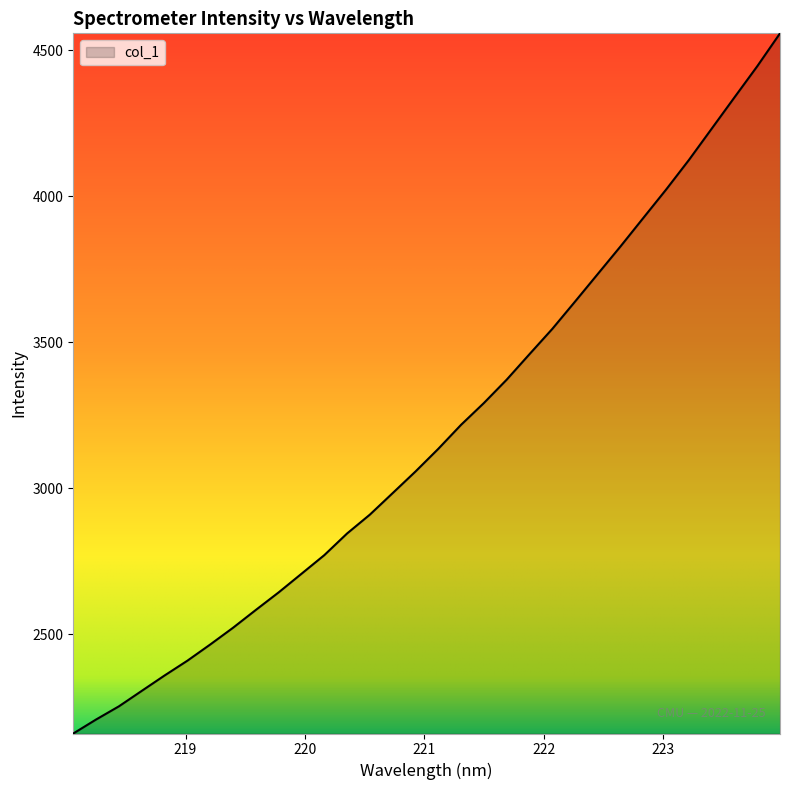

What is the difference between the maximum and minimum values?

2399.3